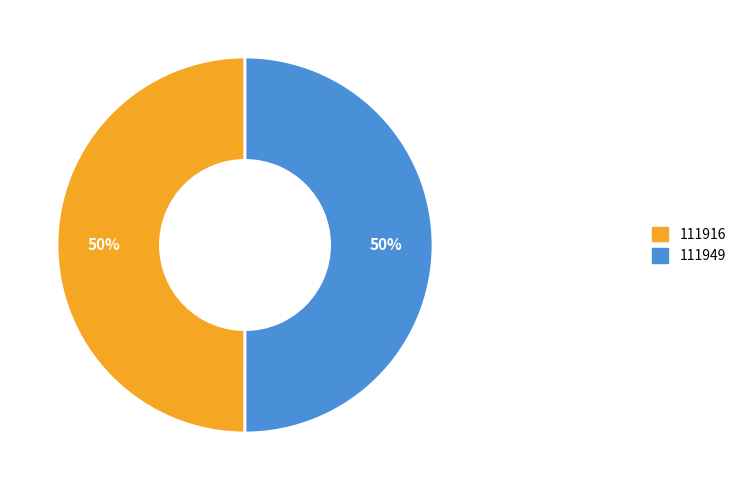

To the nearest percent, what percentage of the pie is 111916?

50%